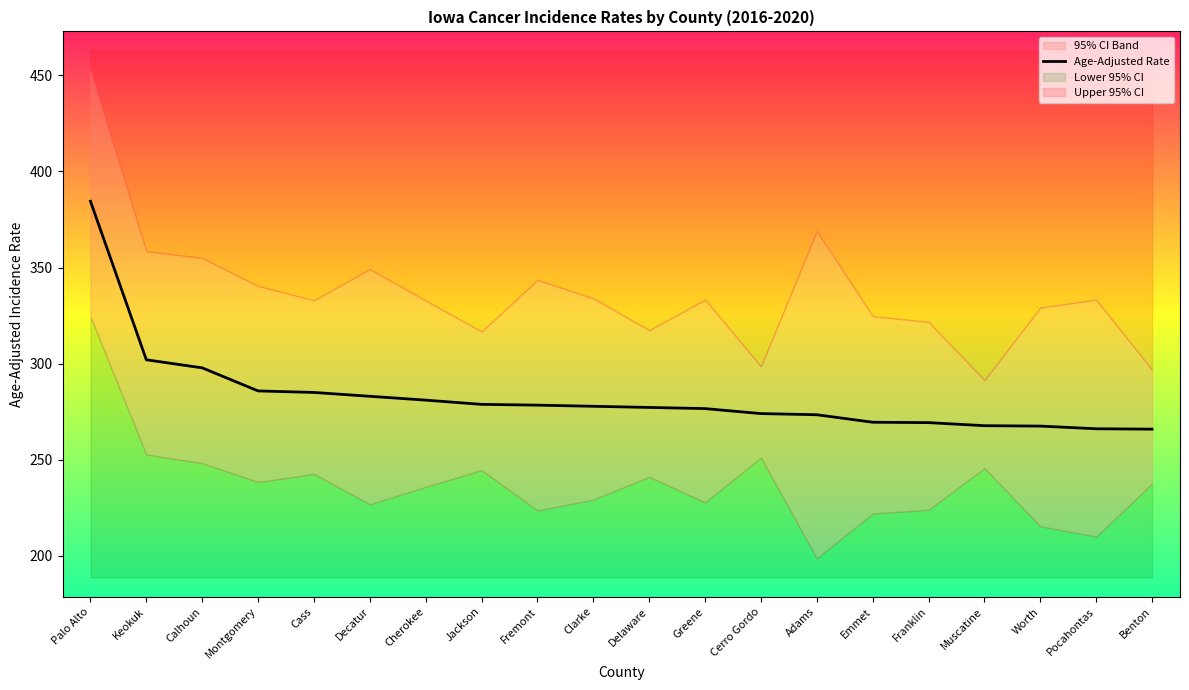

Is it true that the value at Cass is 285.0?

True